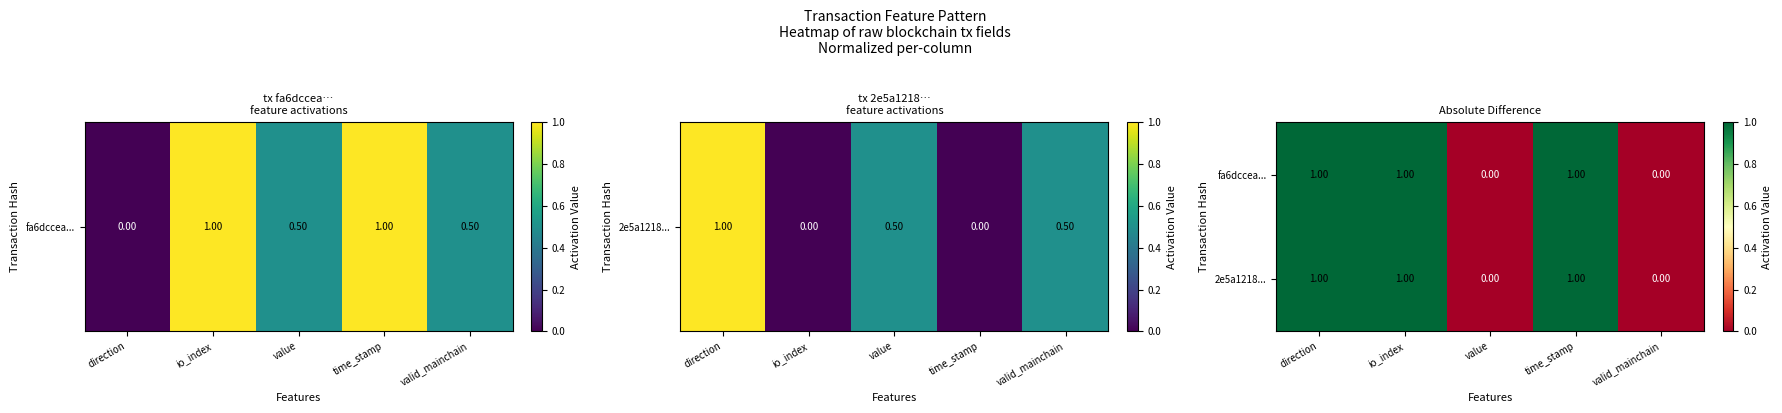

What is the sum of all fa6dccea... values?

3